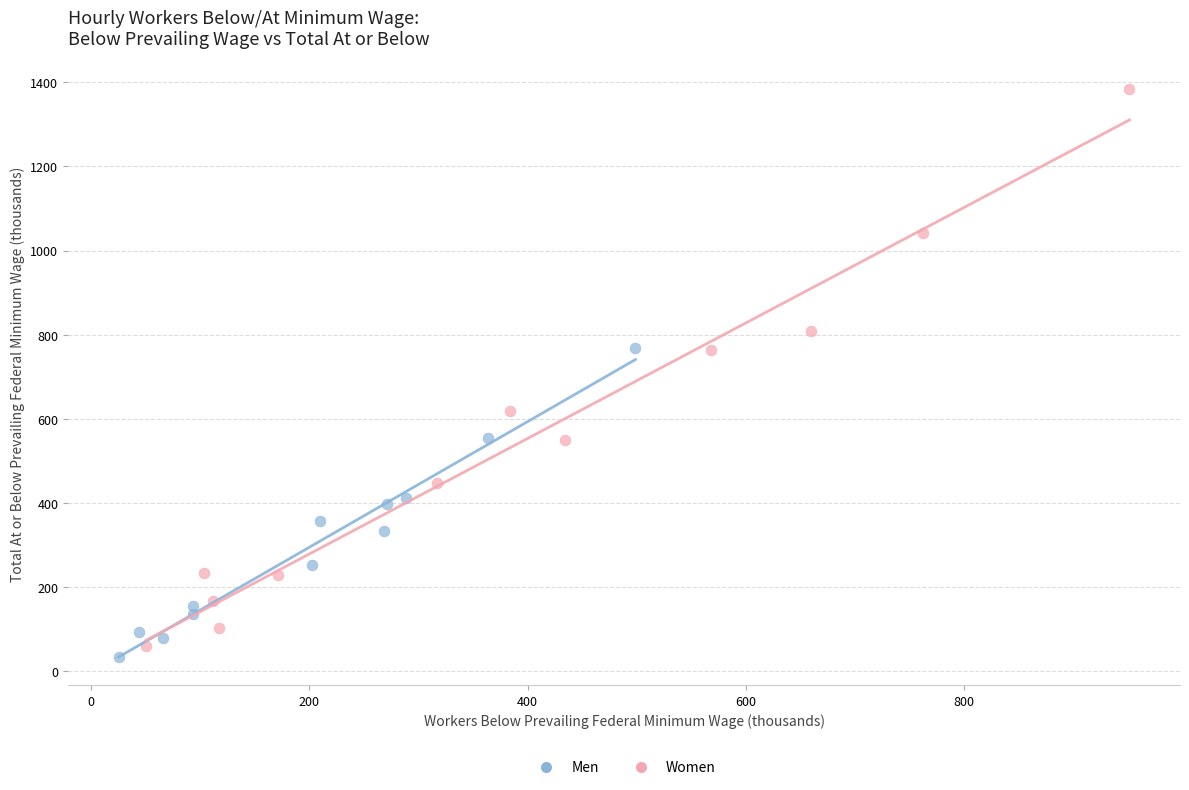

Which series contains the highest Y value?

Women